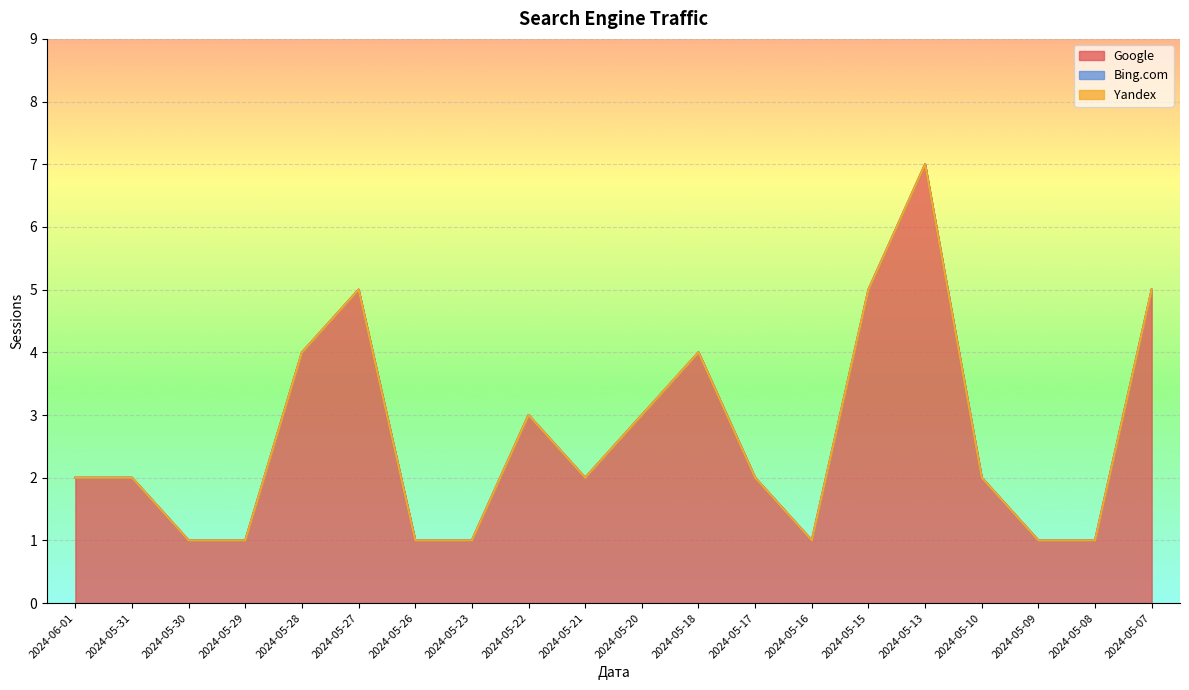

True or false: Yandex has more than 1 interior local peaks.

False